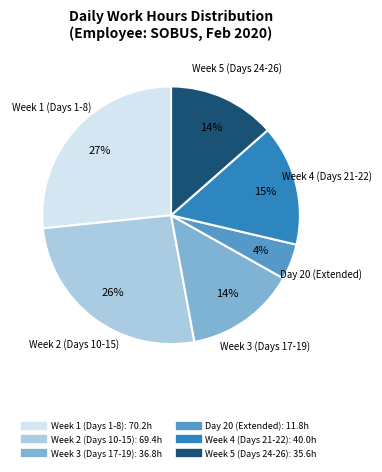

Is there a majority slice in this chart?

No